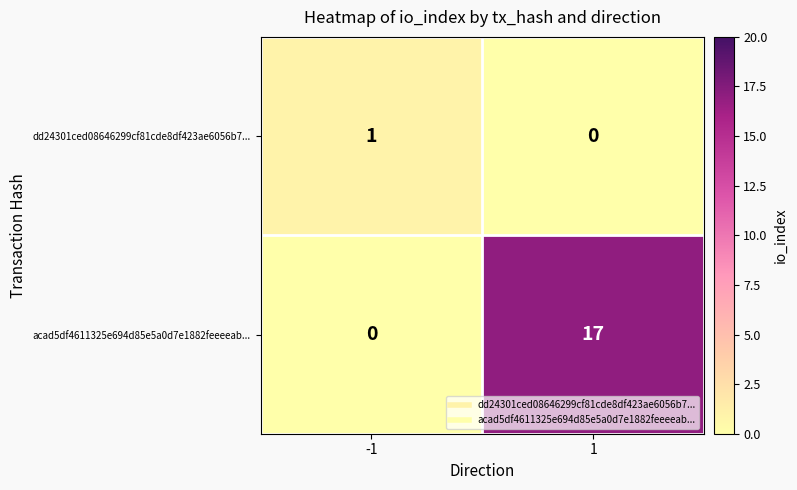

How many positive values does the dd24301ced08646299cf81cde8df423ae6056b7... series have?

1